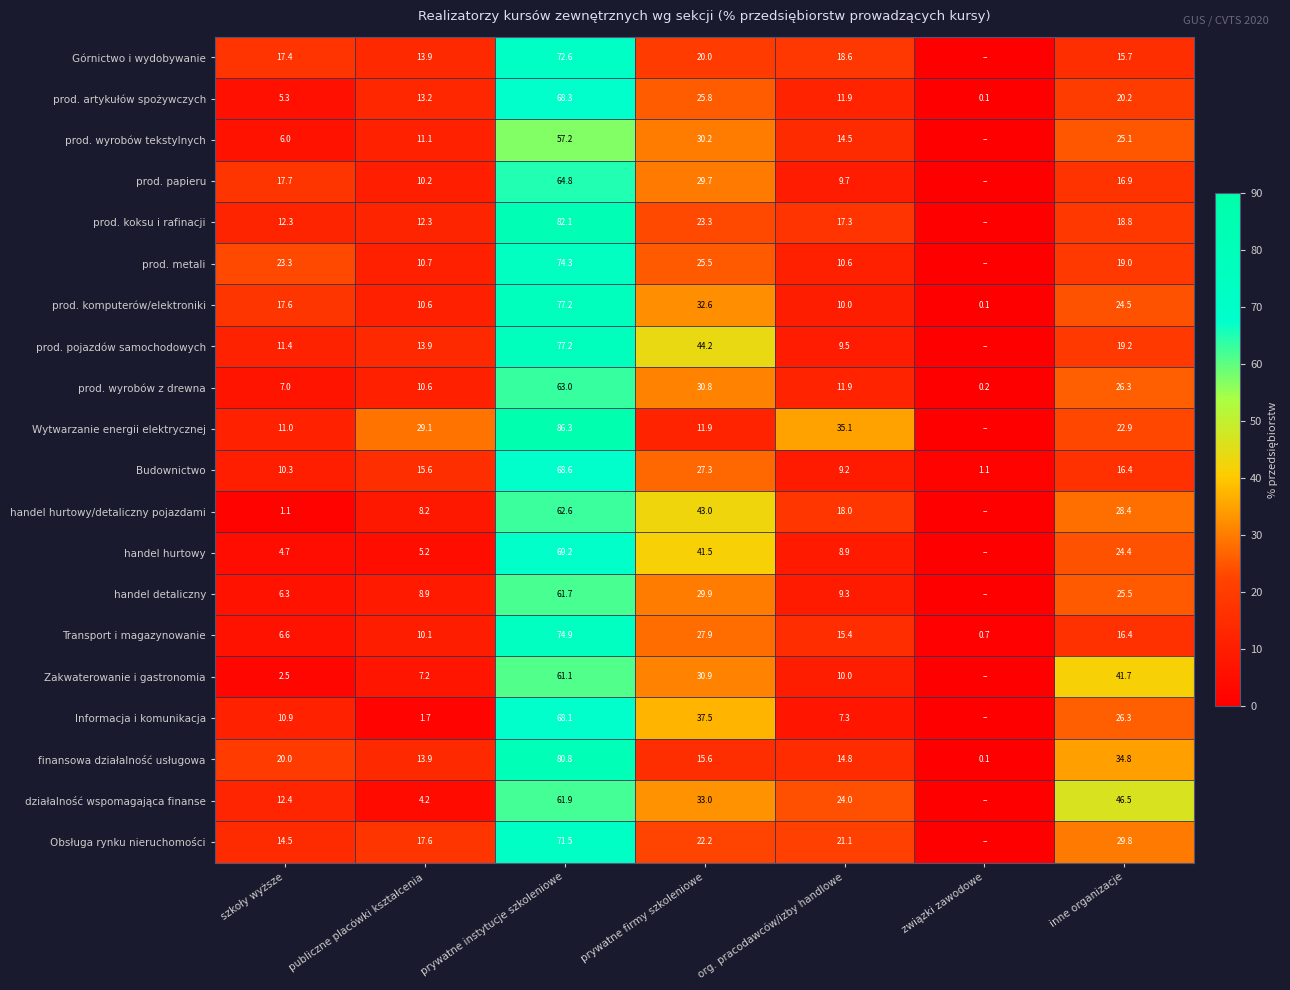

What is the total value across all series at org. pracodawców/izby handlowe?

287.1